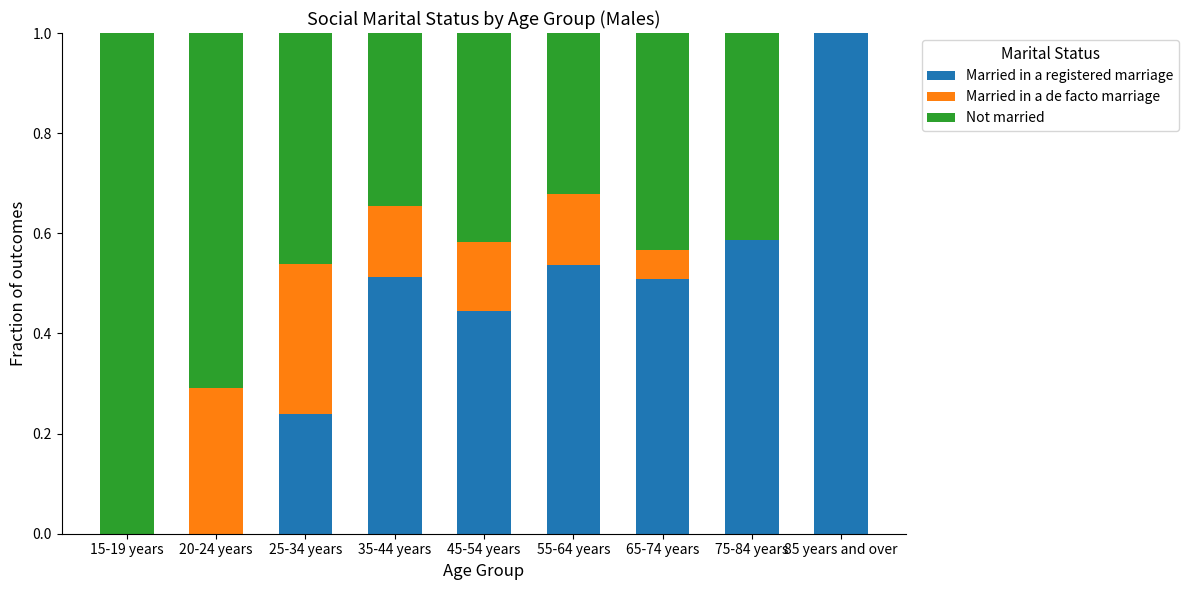

What is the sum of all Married in a registered marriage values?

3.8